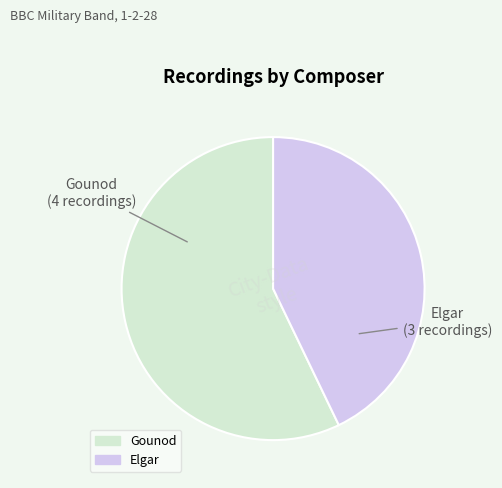

Which category has the biggest portion of the pie?

Gounod